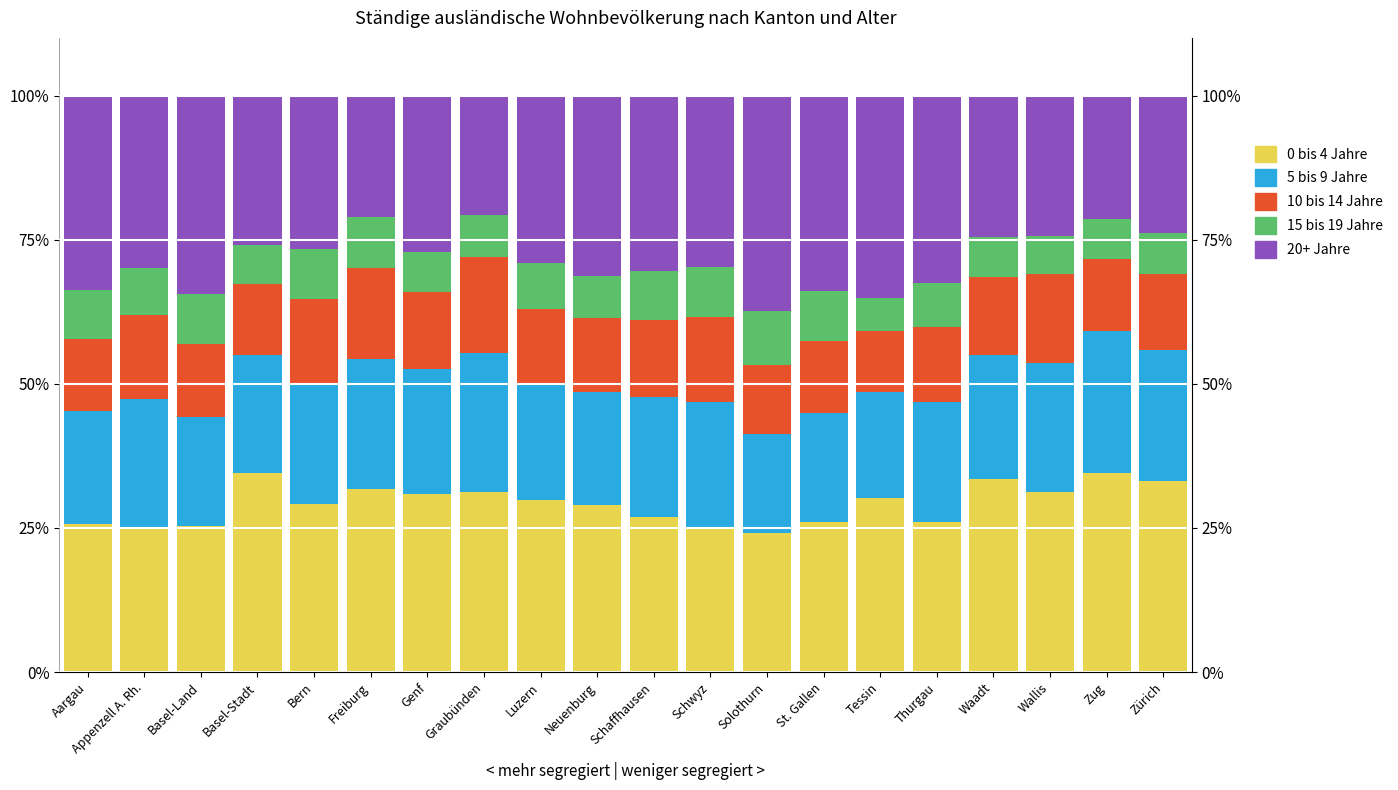

Where does the 15 bis 19 Jahre series first go above 8?

Aargau